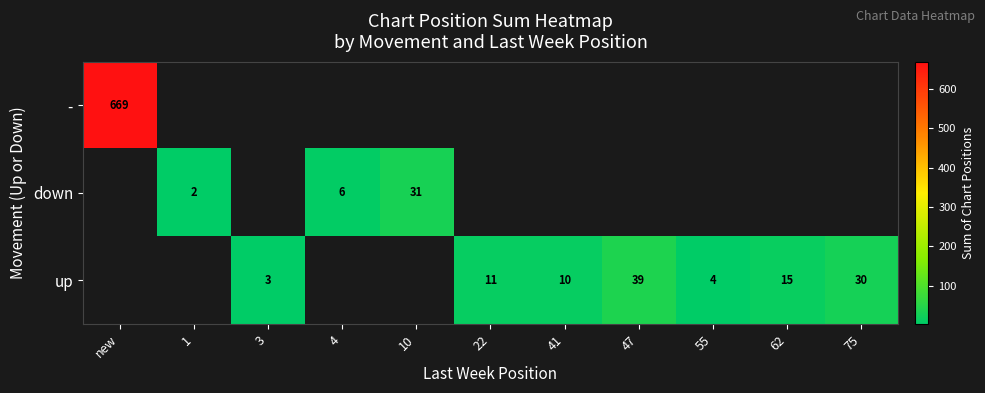

Which label corresponds to the largest value in the chart?

new